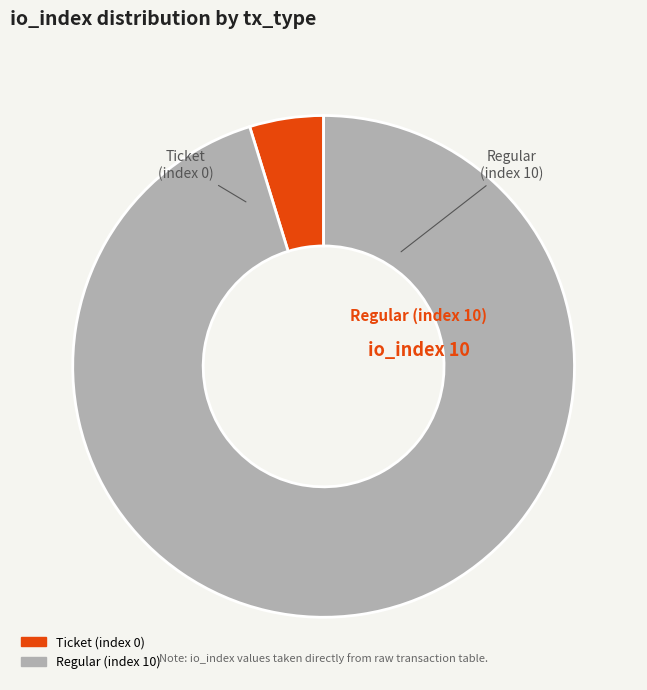

Is there a majority slice in this chart?

Yes